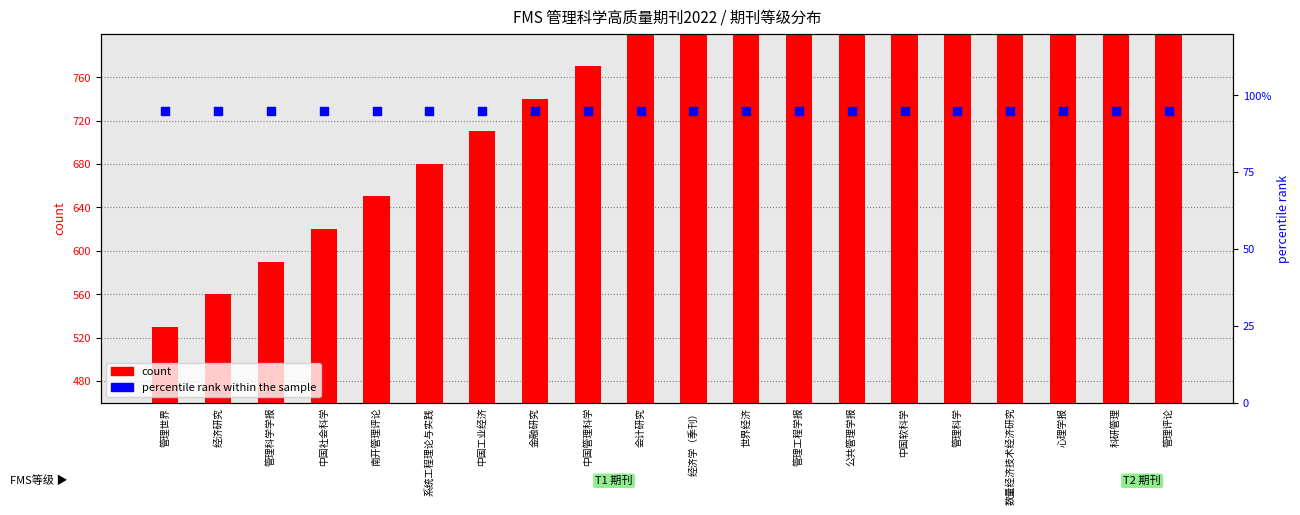

What are all the series names shown in the legend?

count, percentile rank within the sample